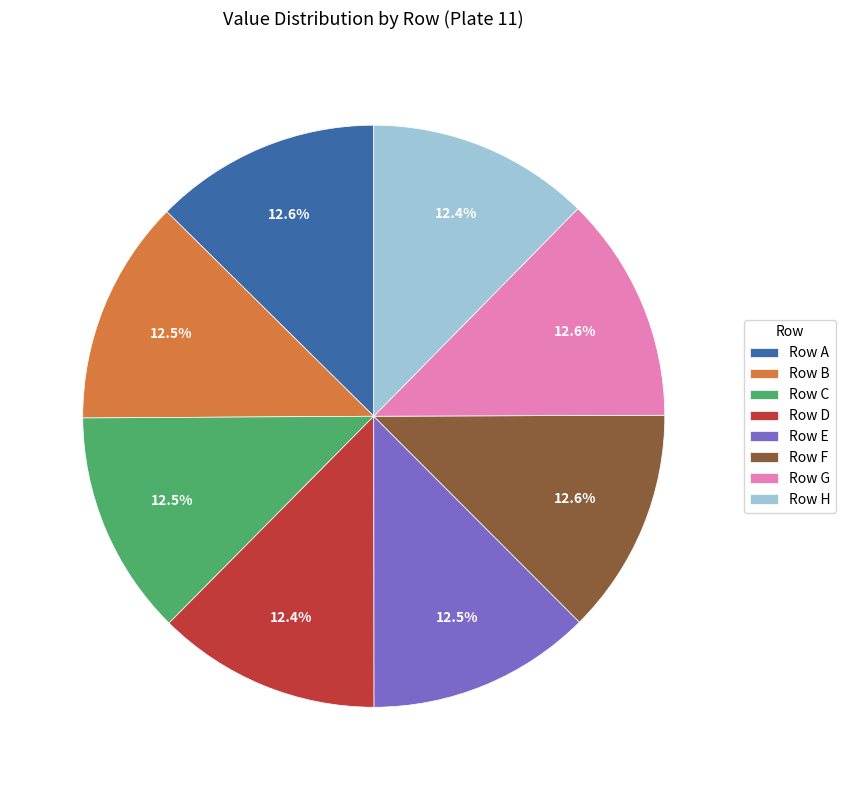

What is the ratio of the value at Row E to the value at Row H?

1.0